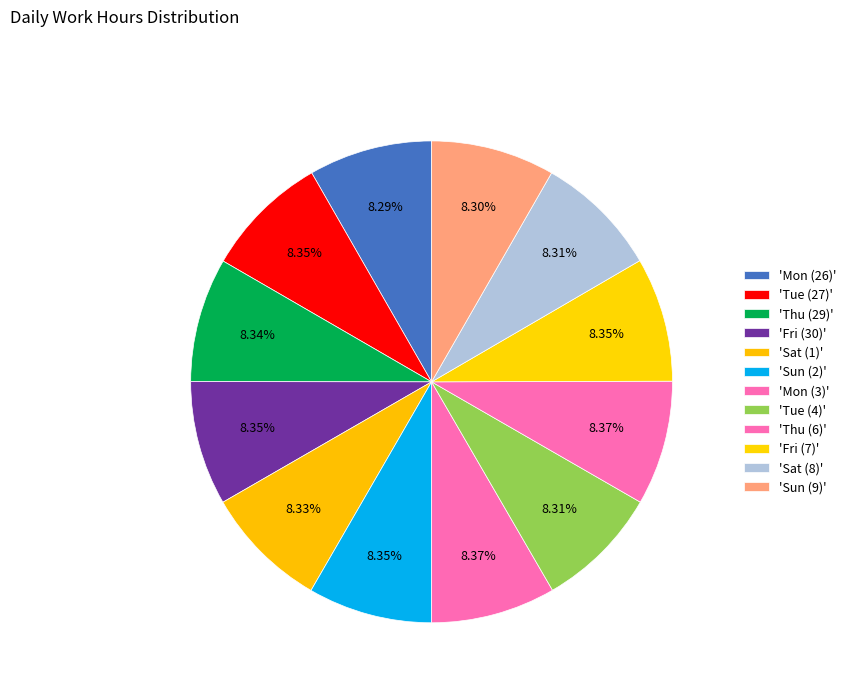

What is the smallest slice in the pie chart?

Mon (26)